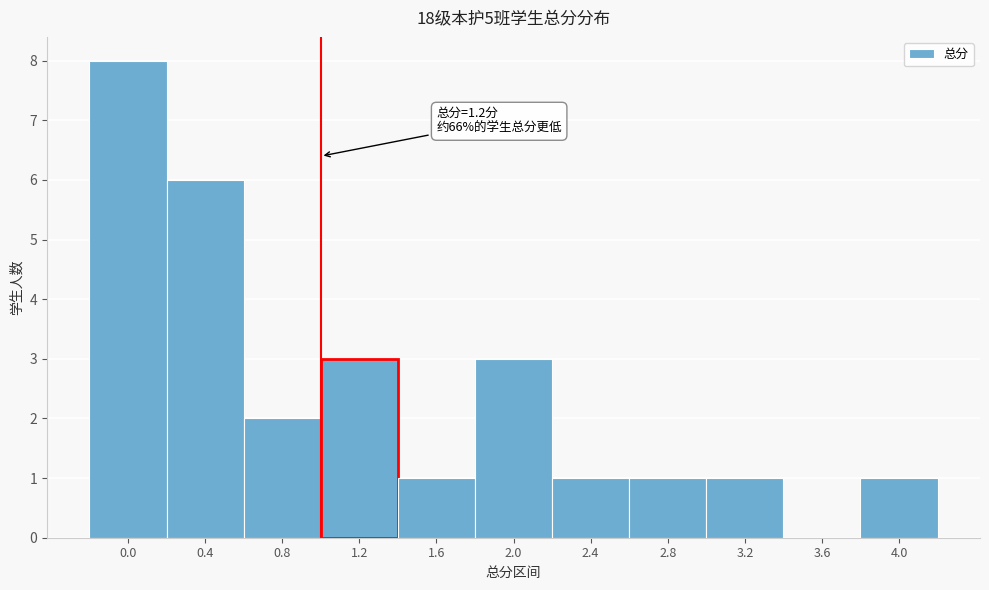

Reading left to right, transcribe all the data shown in this chart.

0.0=8	0.4=6	0.8=2	1.2=3	1.6=1	2.0=3	2.4=1	2.8=1	3.2=1	3.6=0	4.0=1